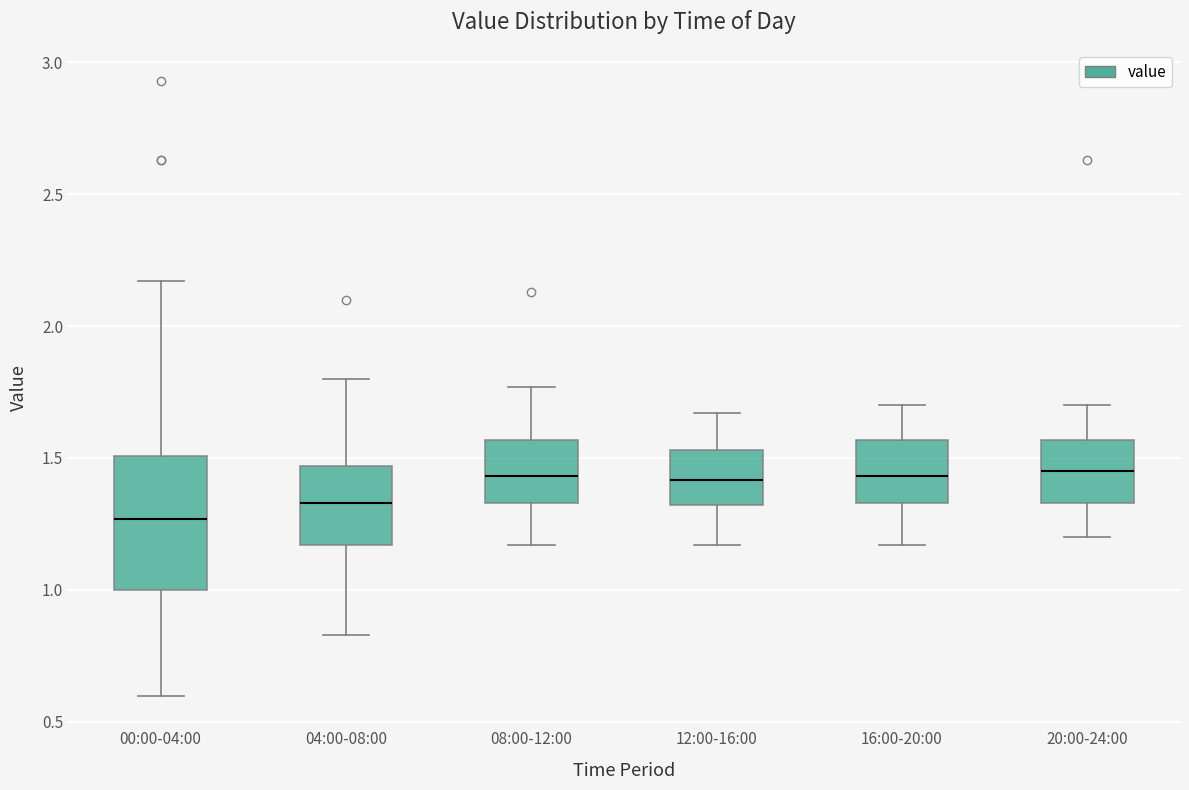

Reading left to right, transcribe this box plot: for each box, give where its median line is, the range the box spans, and where its two whiskers end, as read against the y-axis. The values are not printed on the chart, so give them approximately, as read against the axis.

00:00-04:00: median 1.25, box 1.00 to 1.50, whiskers 0.60 to 2.15
04:00-08:00: median 1.35, box 1.15 to 1.45, whiskers 0.85 to 1.80
08:00-12:00: median 1.45, box 1.35 to 1.55, whiskers 1.15 to 1.75
12:00-16:00: median 1.40, box 1.30 to 1.55, whiskers 1.15 to 1.65
16:00-20:00: median 1.45, box 1.35 to 1.55, whiskers 1.15 to 1.70
20:00-24:00: median 1.45, box 1.35 to 1.55, whiskers 1.20 to 1.70